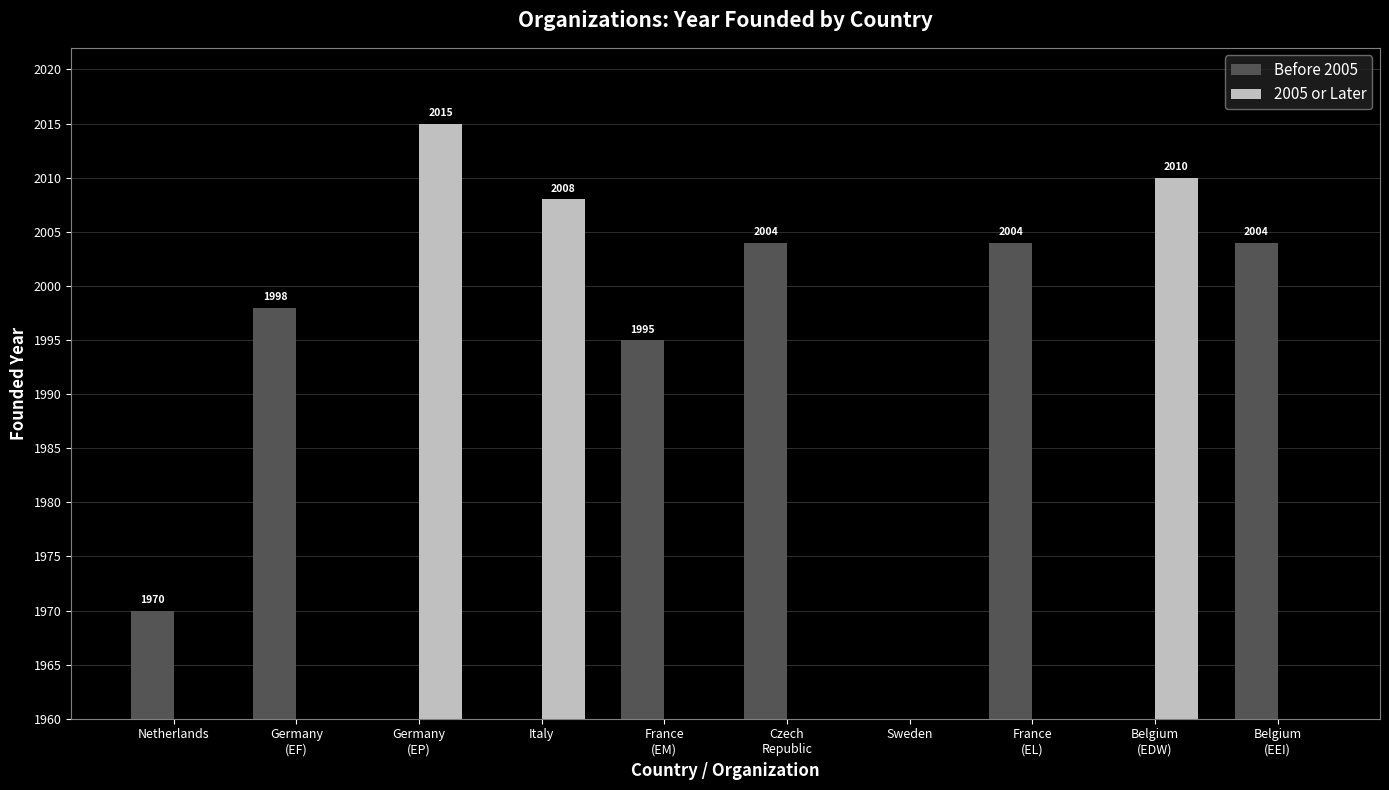

Which has a higher value, Italy or France
(EM)?

France
(EM)